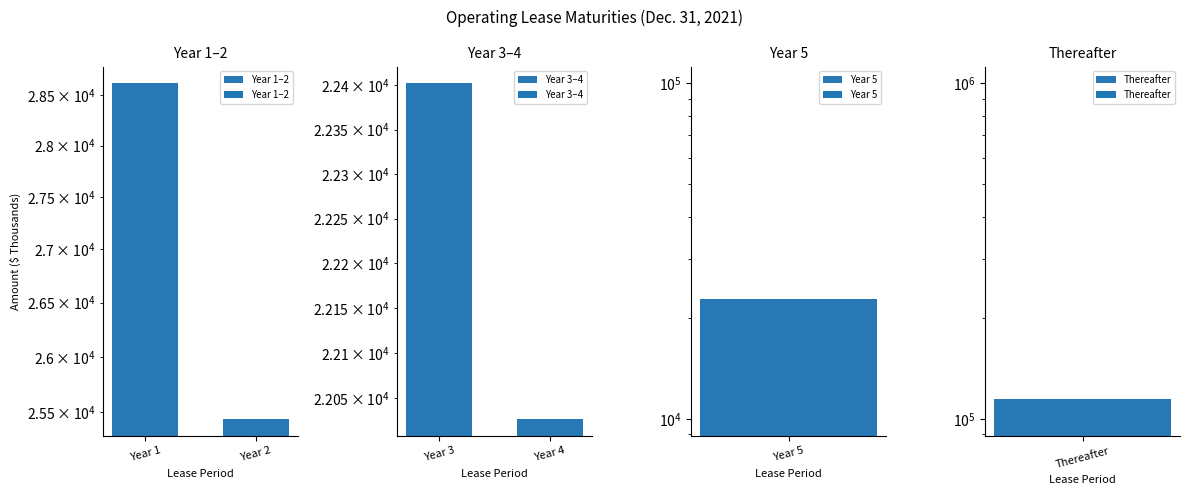

What is the difference between the maximum and minimum values in the Year 3–4 series?

375